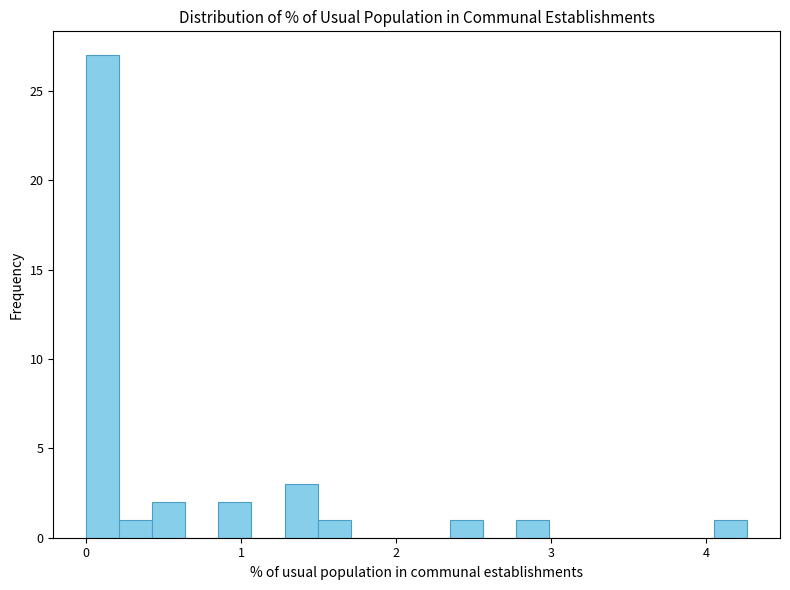

Around what value on the x-axis is the tallest bar? Give the approximate position of its centre, as read against the axis.

0.1